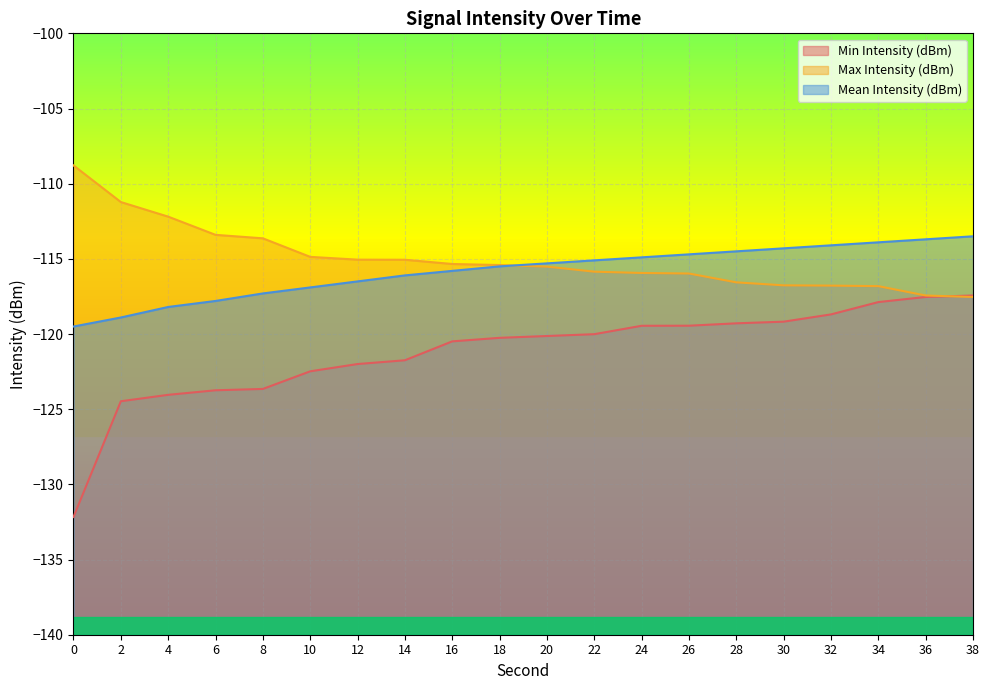

Reading left to right, transcribe all the data shown in this chart.

Min Intensity (dBm): 0=-132.2	2=-124.5	4=-124.0	6=-123.7	8=-123.7	10=-122.5	12=-122.0	14=-121.7	16=-120.5	18=-120.3	20=-120.1	22=-120.0	24=-119.5	26=-119.4	28=-119.3	30=-119.2	32=-118.7	34=-117.9	36=-117.5	38=-117.4
Max Intensity (dBm): 0=-108.8	2=-111.2	4=-112.2	6=-113.4	8=-113.6	10=-114.9	12=-115.1	14=-115.1	16=-115.3	18=-115.4	20=-115.5	22=-115.9	24=-115.9	26=-116.0	28=-116.6	30=-116.8	32=-116.8	34=-116.8	36=-117.4	38=-117.5
Mean Intensity (dBm): 0=-119.5	2=-118.9	4=-118.2	6=-117.8	8=-117.3	10=-116.9	12=-116.5	14=-116.1	16=-115.8	18=-115.5	20=-115.3	22=-115.1	24=-114.9	26=-114.7	28=-114.5	30=-114.3	32=-114.1	34=-113.9	36=-113.7	38=-113.5